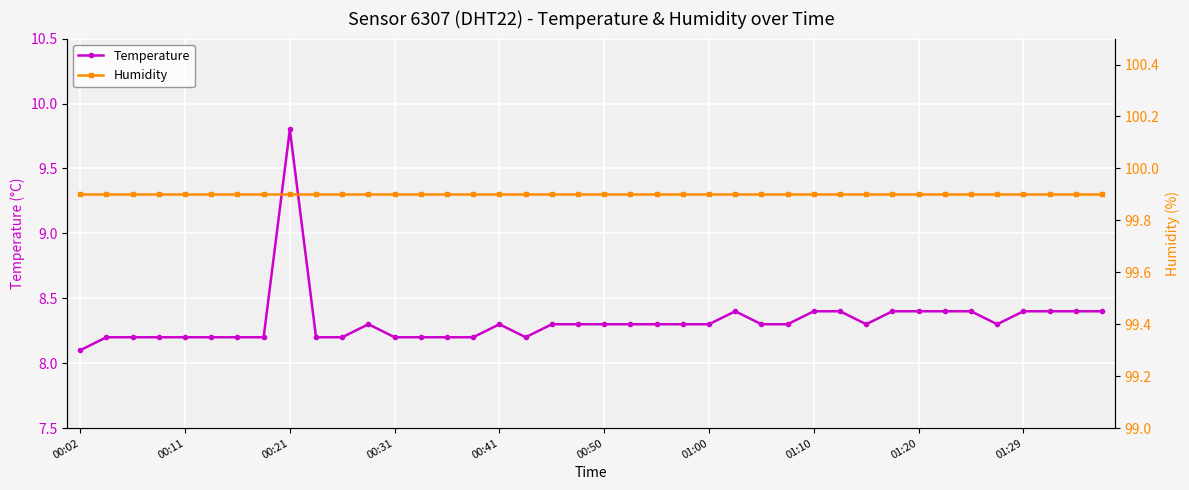

What is the total value across all series at 18?

108.2